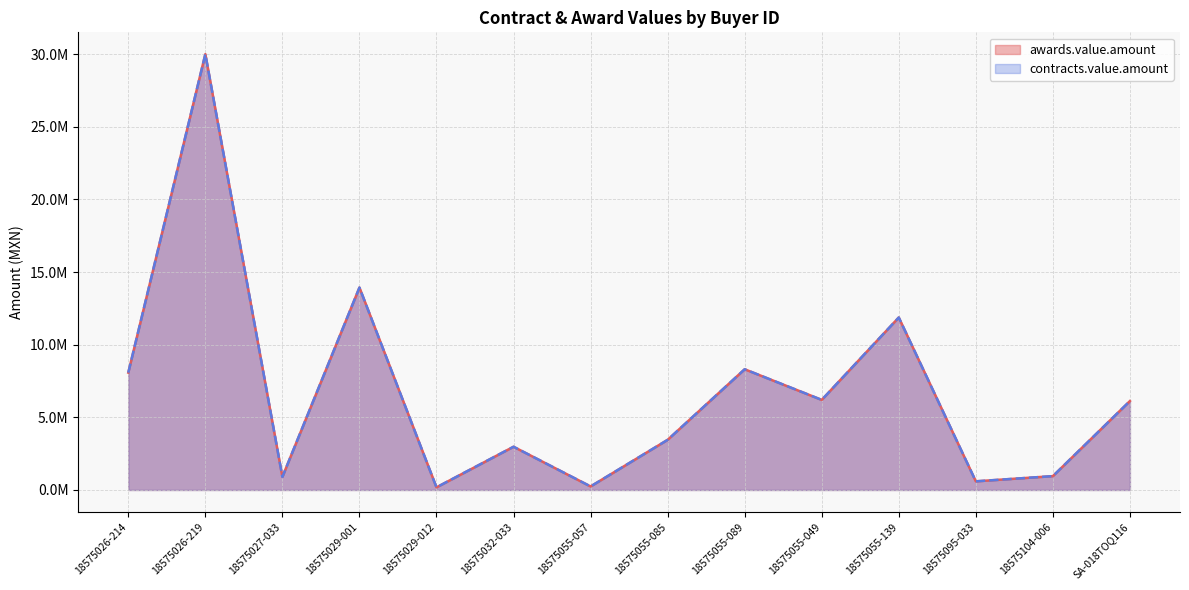

Reading left to right, list all the values displayed in this chart.

awards.value.amount: 8078534	30000000	900628	13933696	179856	2974860	243060	3450000	8308510	6200000	11872000	594435	952269	6119640
contracts.value.amount: 8078534	30000000	900628	13933696	179856	2974860	243060	3450000	8308510	6200000	11872000	594435	952269	6119640